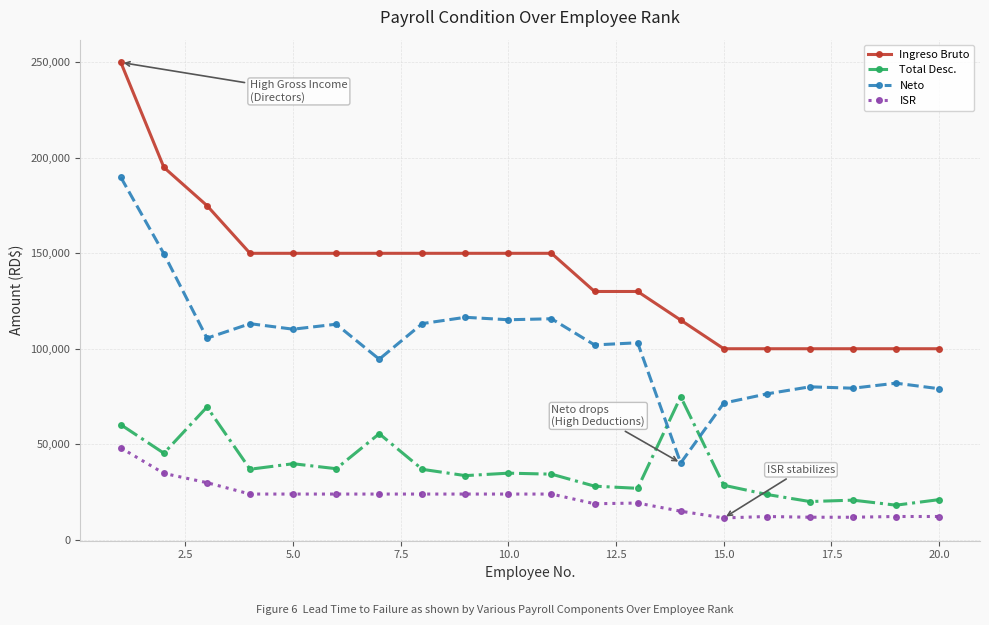

Which series has the largest range (max minus min)?

Ingreso Bruto